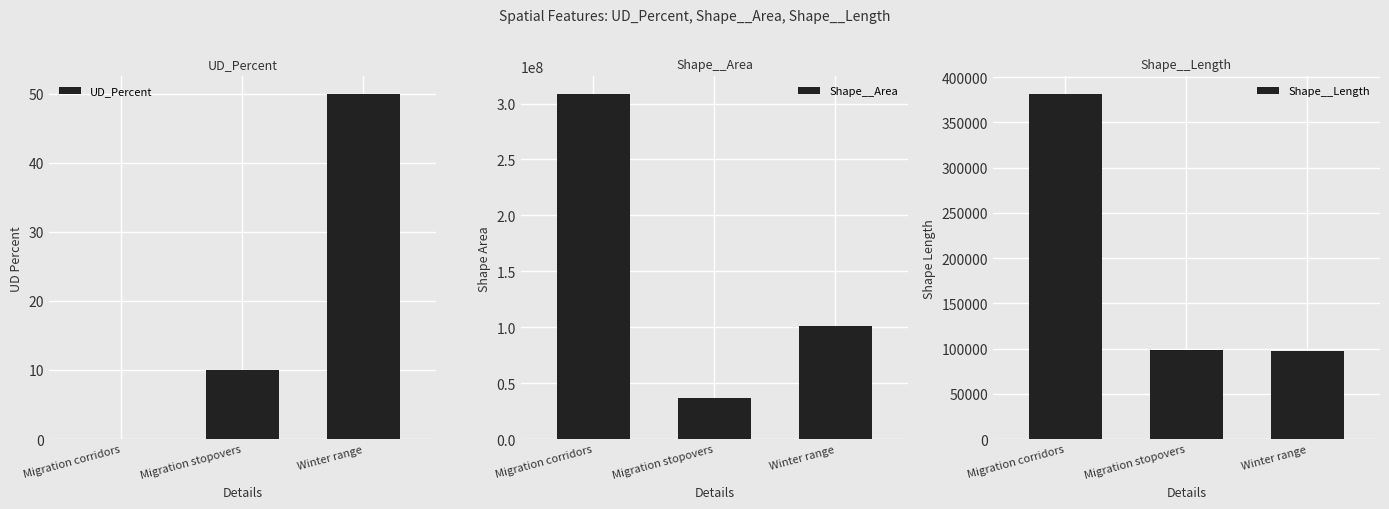

What is the difference between the highest and lowest values at Winter range?

100802065.6